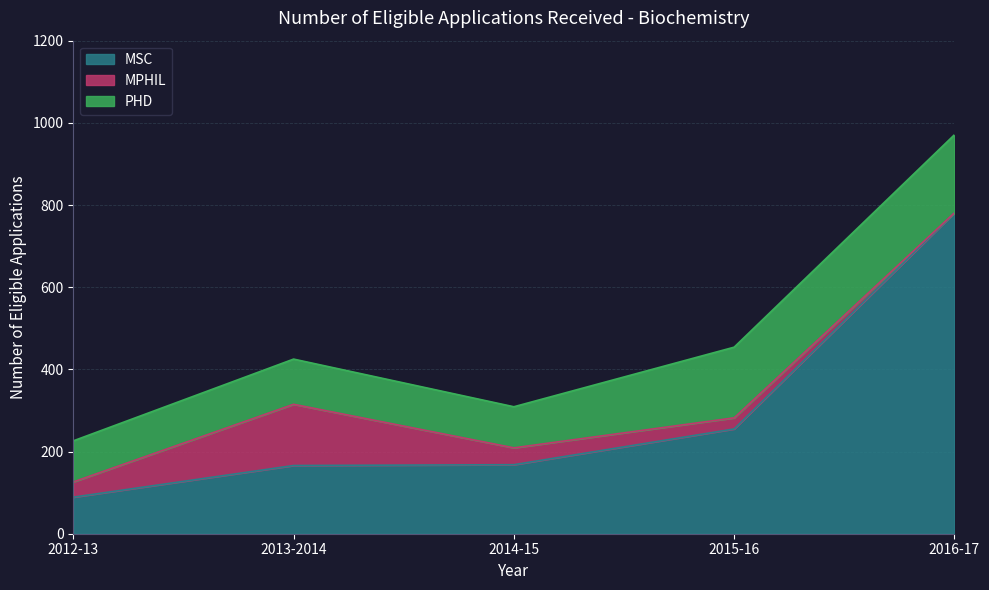

Between 2013-2014 and 2015-16, which is larger?

2015-16